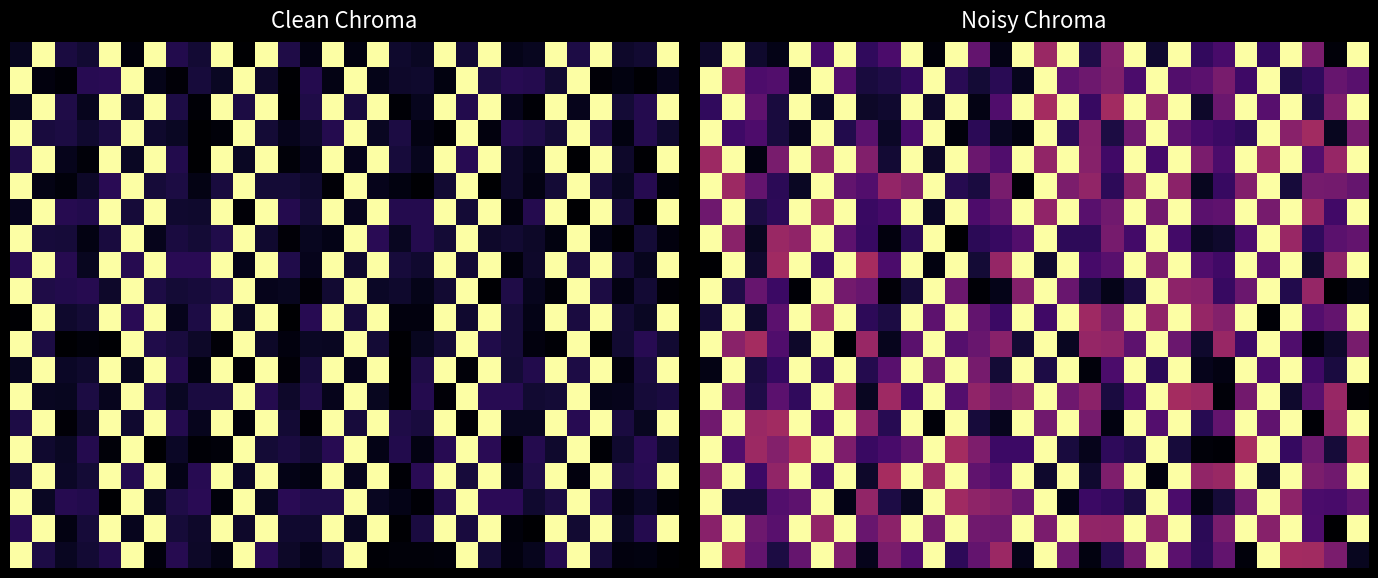

The 0.0 series shows 0.0 at 10. True or false?

False